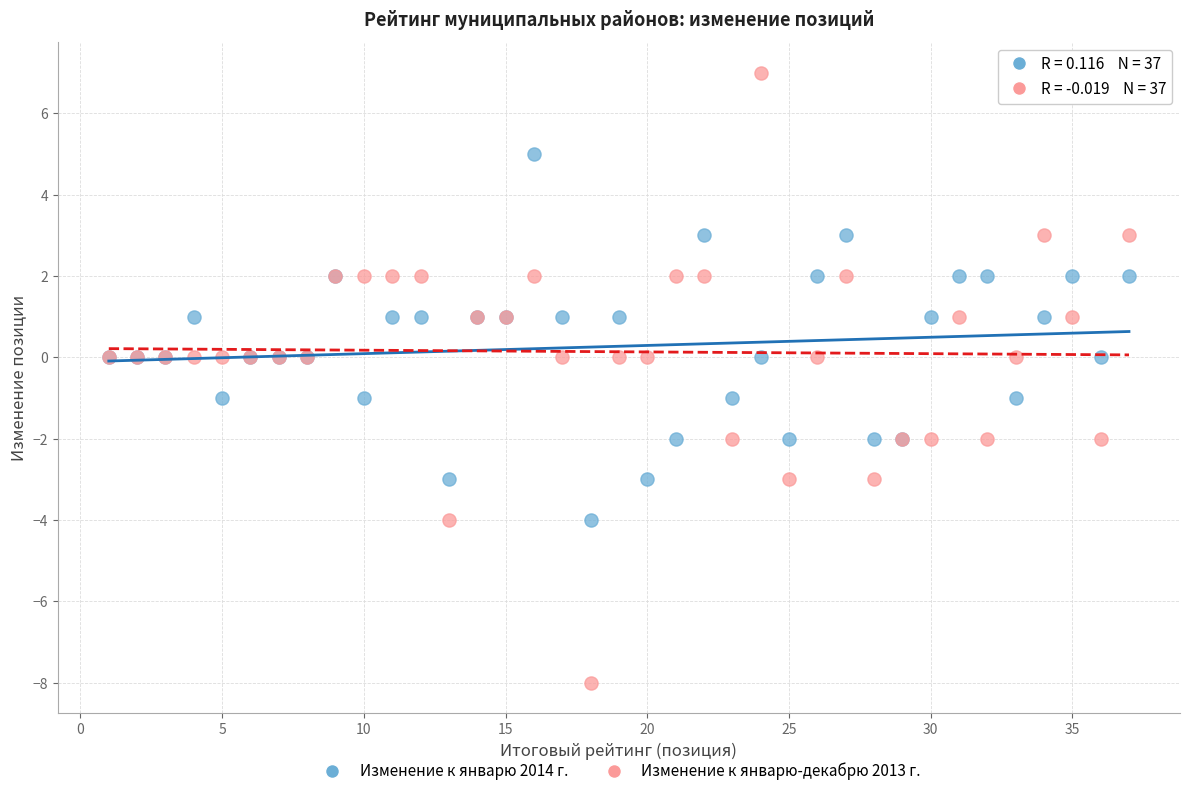

What is the X range (max minus min) for the scatter plot?

36